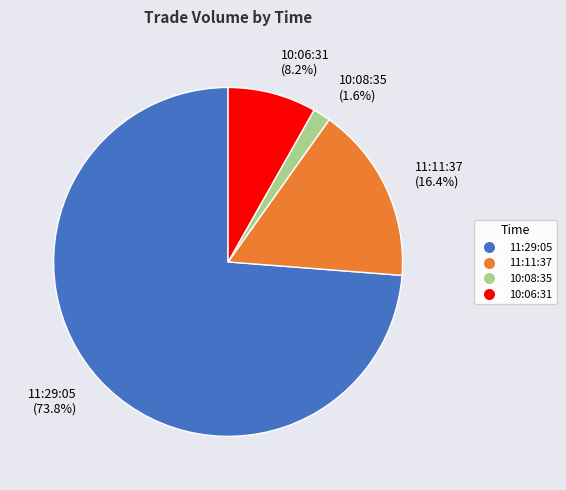

What portion of the pie excludes 10:06:31?

91.8%